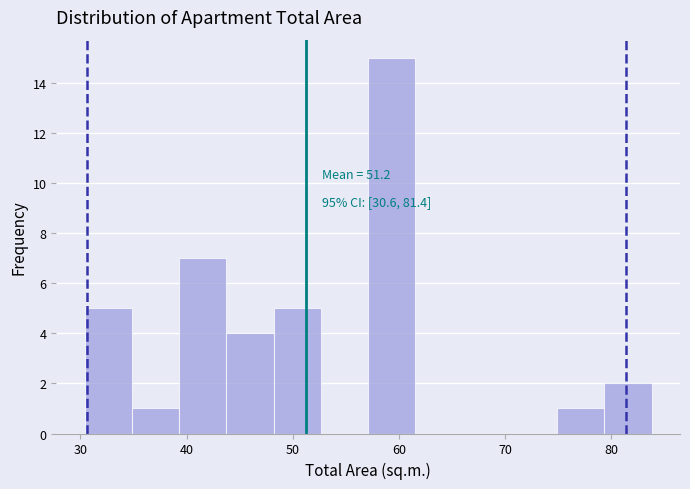

Which range on the x-axis has the tallest bar?

57 to 62